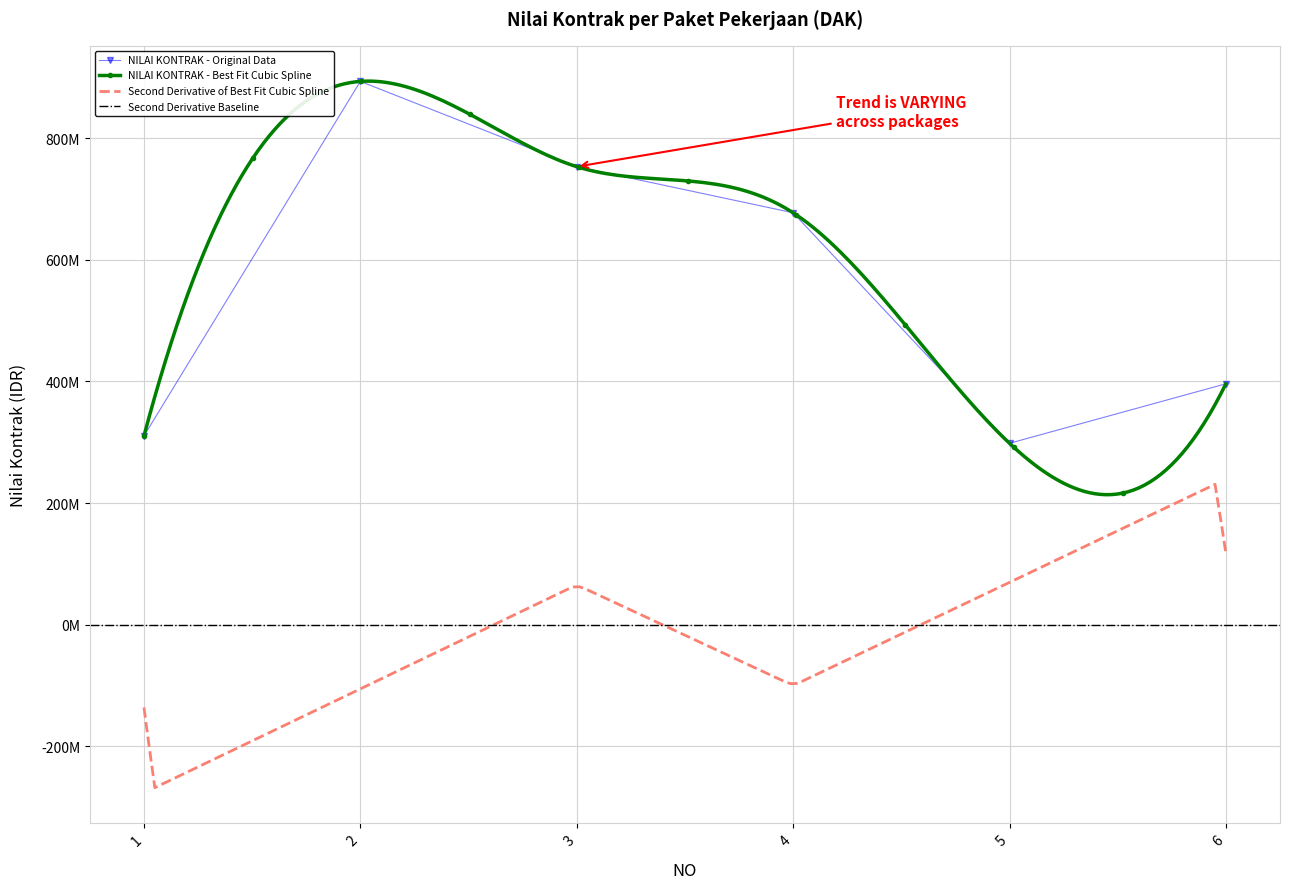

What is the value of the 3rd point from the left?

753132000